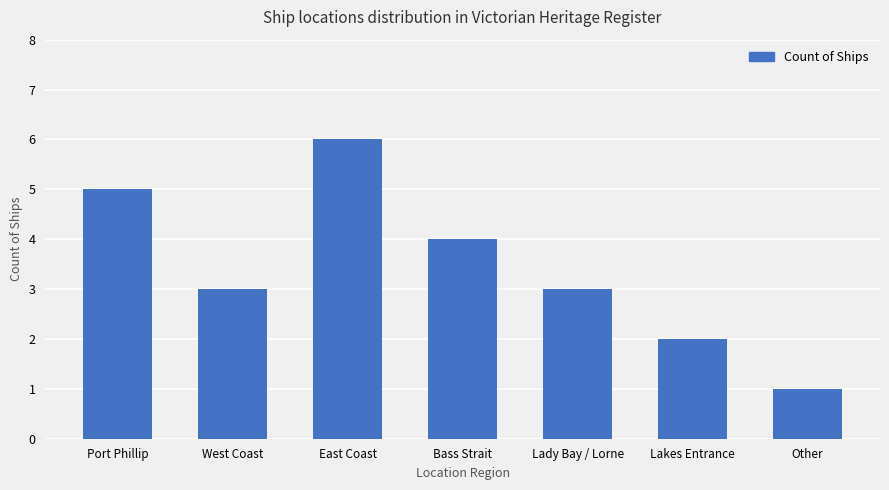

What is the label of the 3rd bar from the right?

Lady Bay / Lorne